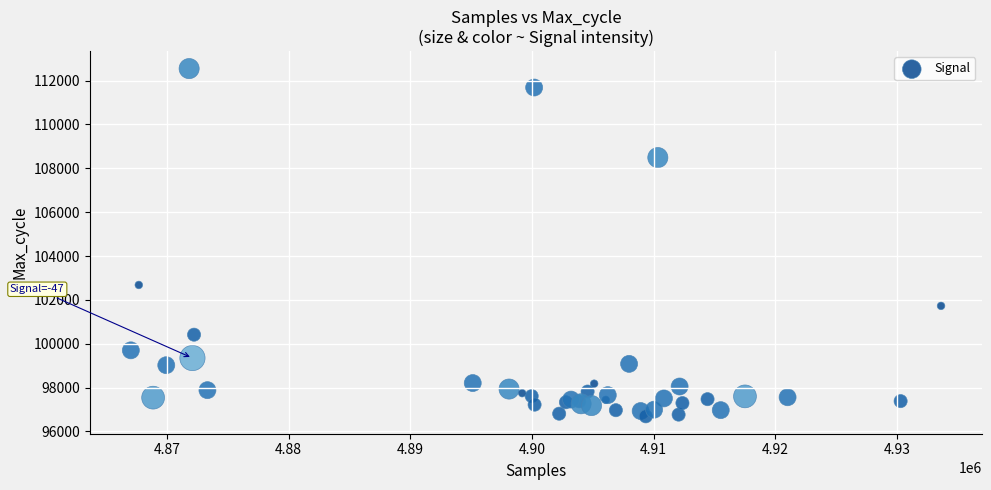

What Y value in the scatter plot is closest to 104619?

102681